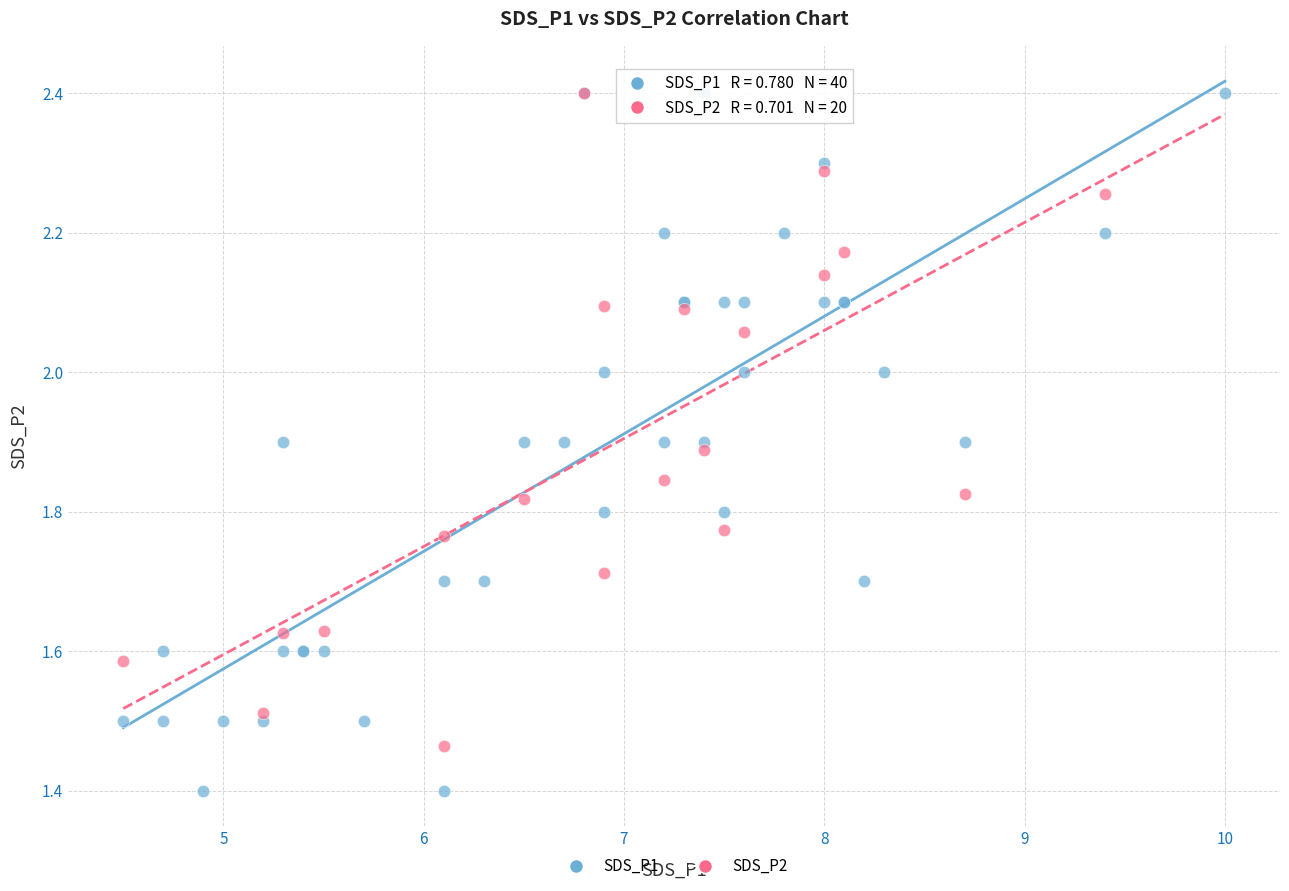

Which series has the widest spread of Y values?

SDS_P1